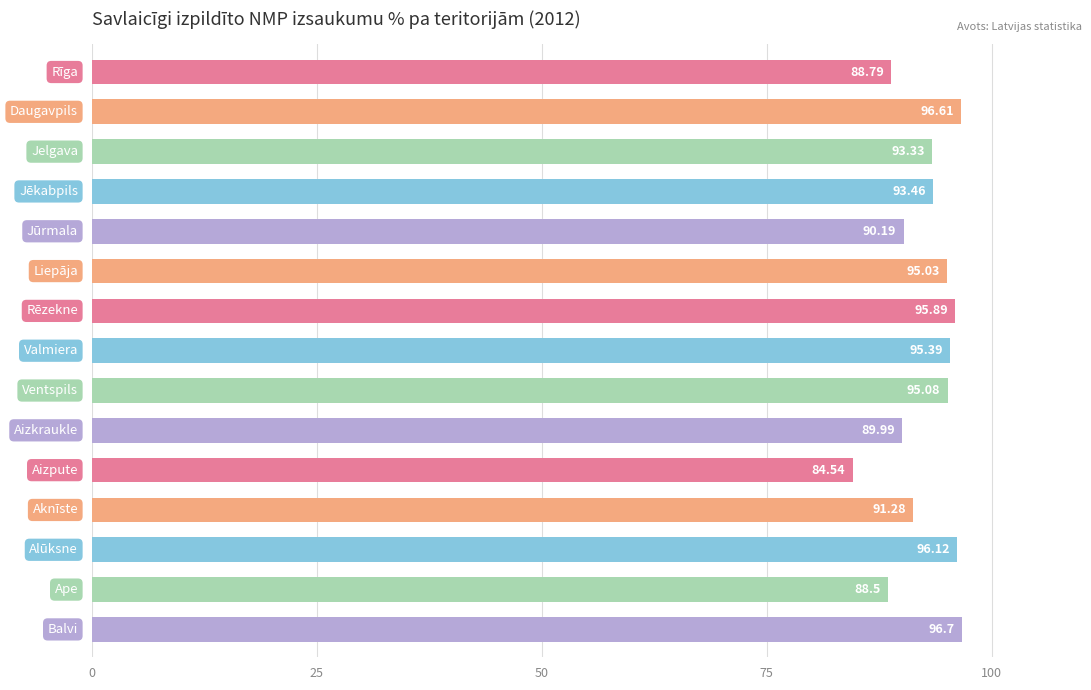

What is the average value?

92.7